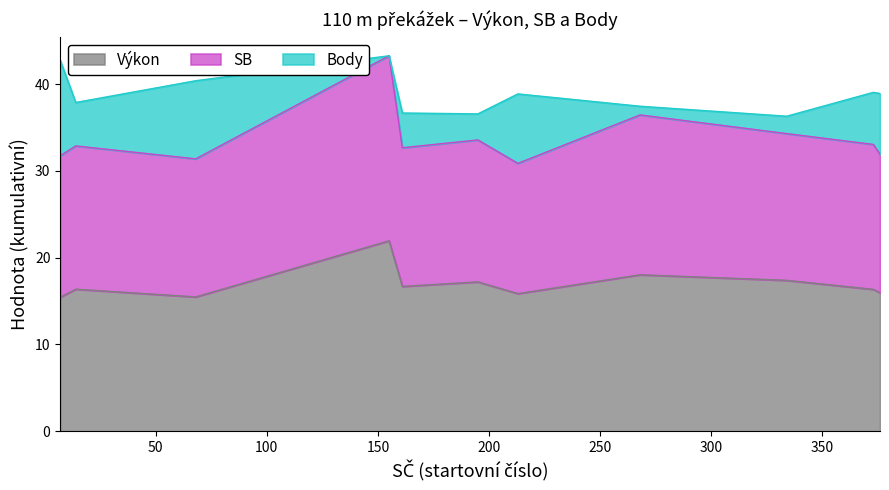

Is it true that Výkon equals 30.2 at Havránek Petr?

False